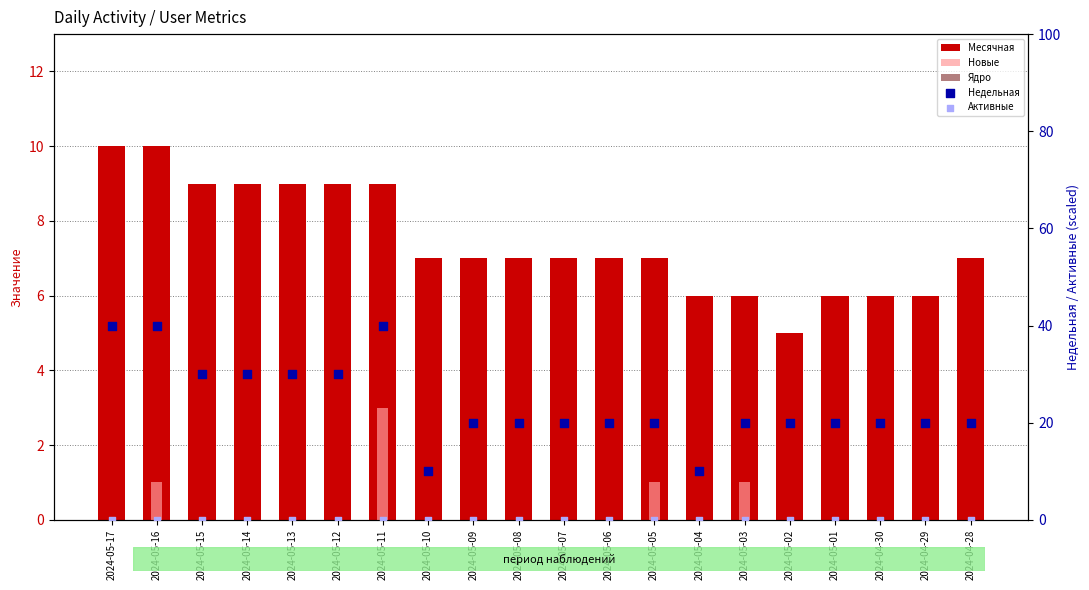

What is the total value across all series at 2024-05-04?

16